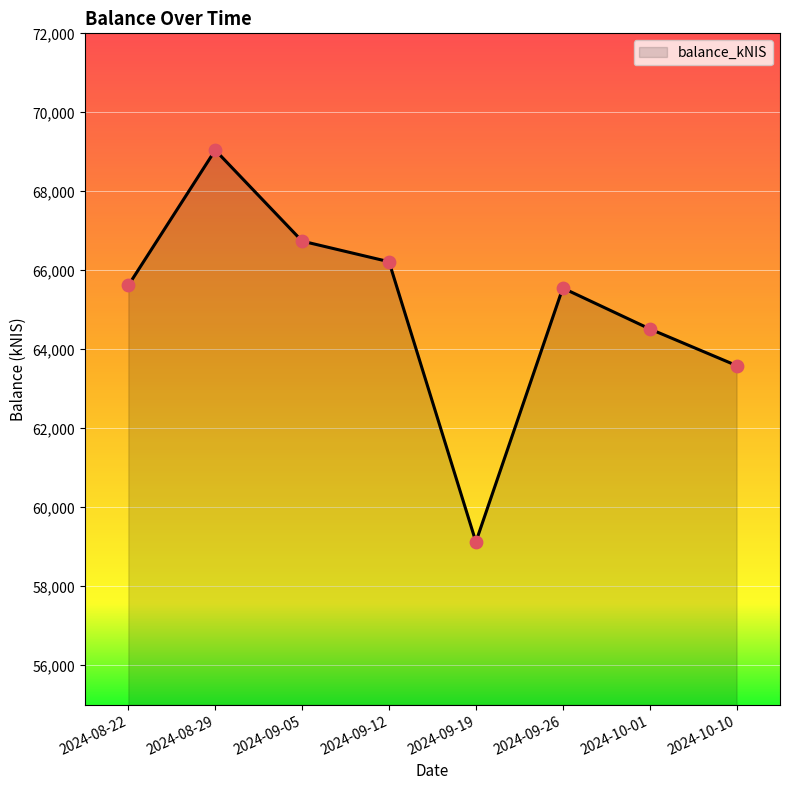

Approximately how many times larger is the value at 2024-08-22 compared to 2024-10-01?

1.0